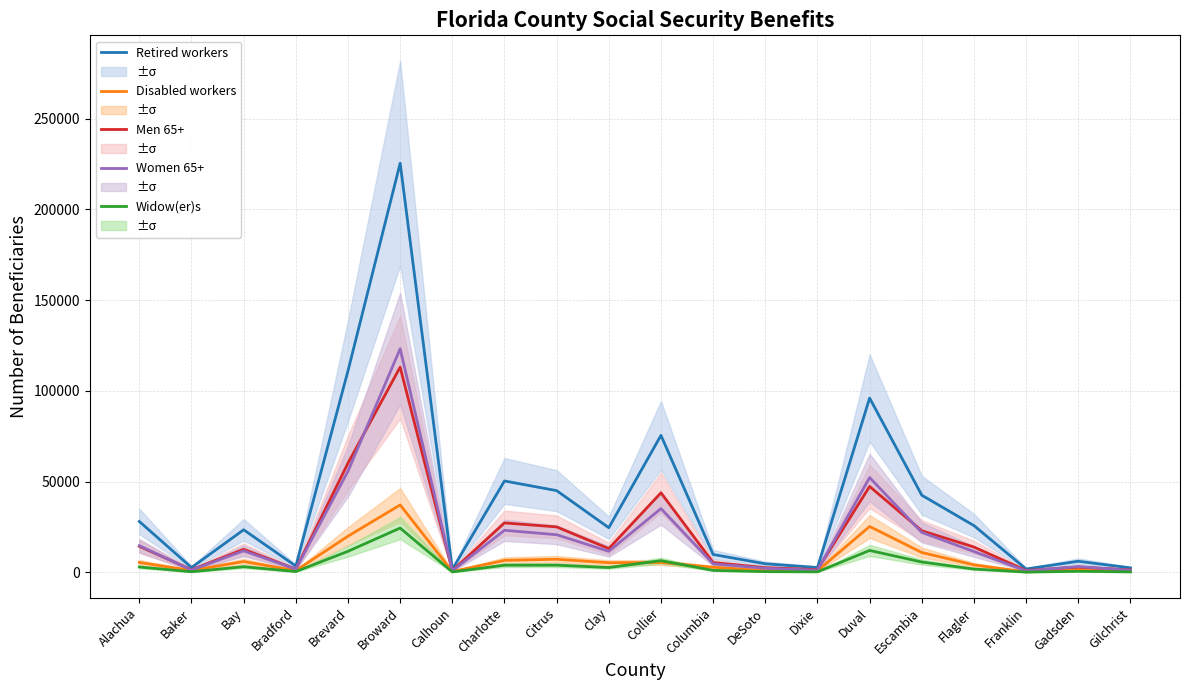

At how many categories does at least one series exceed 119579?

1